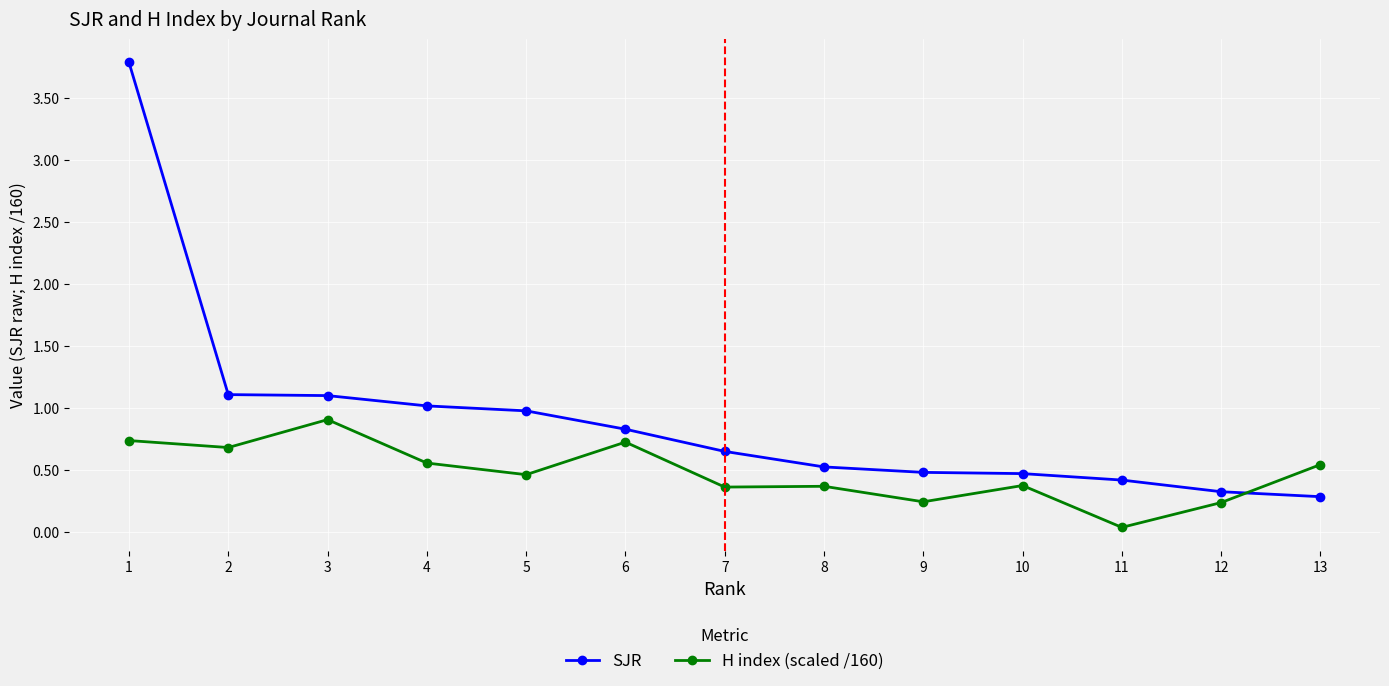

At which category is the sum across all series the highest?

1